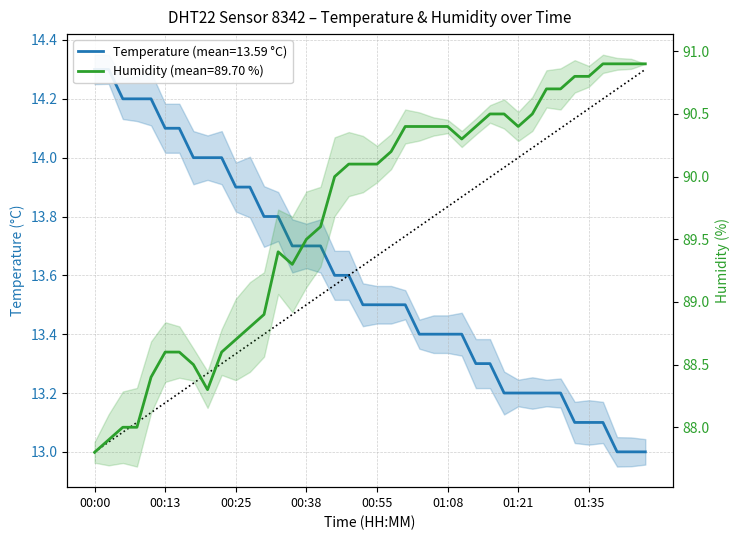

What is the difference between the maximum and minimum values in the humidity series?

3.1